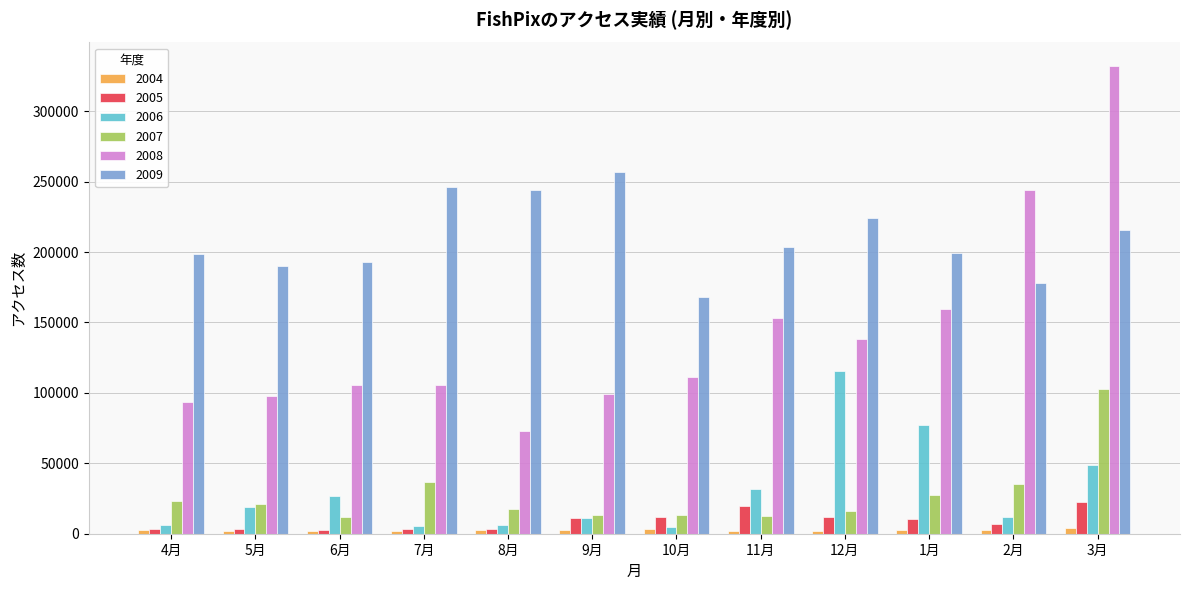

The value of 2007 at 10月 is 13082. True or false?

True